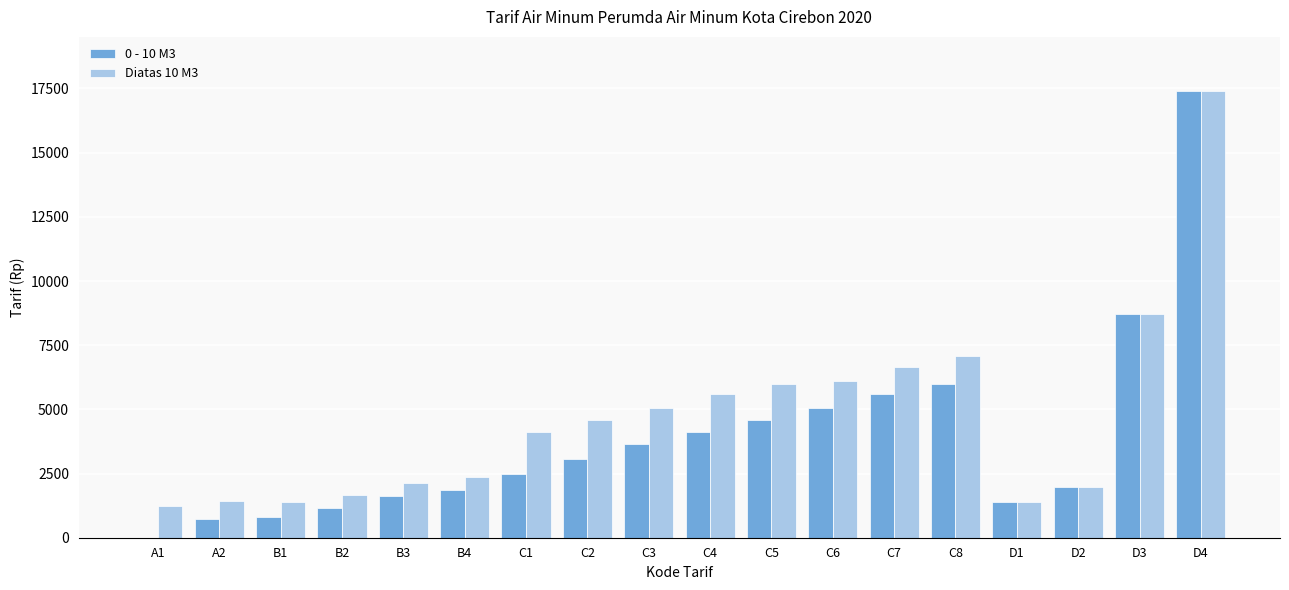

What is the spread (max minus min) of values at C7?

1055